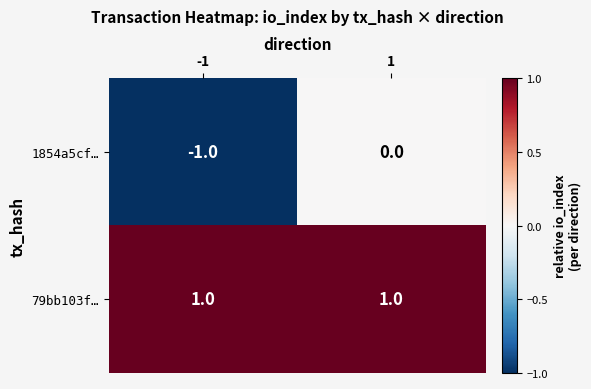

The value of 1854a5cf… at -1 is -1. True or false?

True